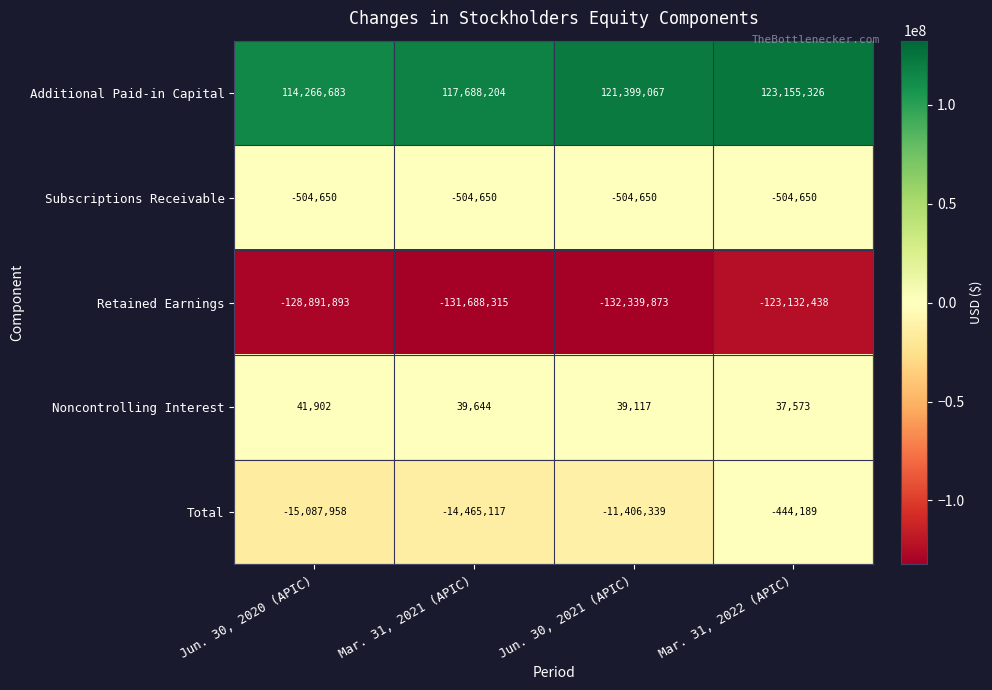

What is the approximate value of Noncontrolling Interest at Mar. 31, 2022 (APIC)?

37573